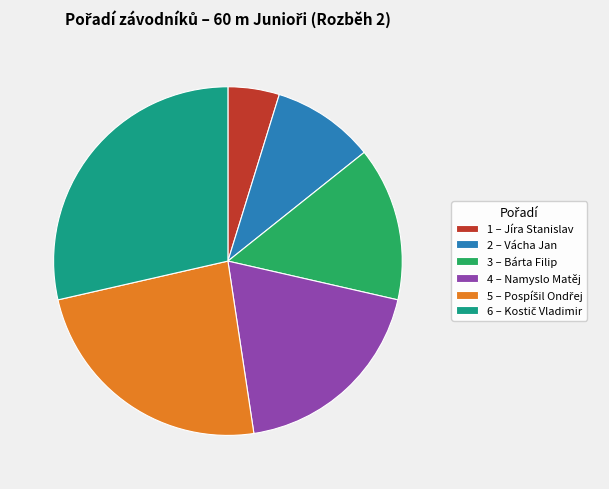

Which has a higher value, 2 – Vácha Jan or 4 – Namyslo Matěj?

4 – Namyslo Matěj